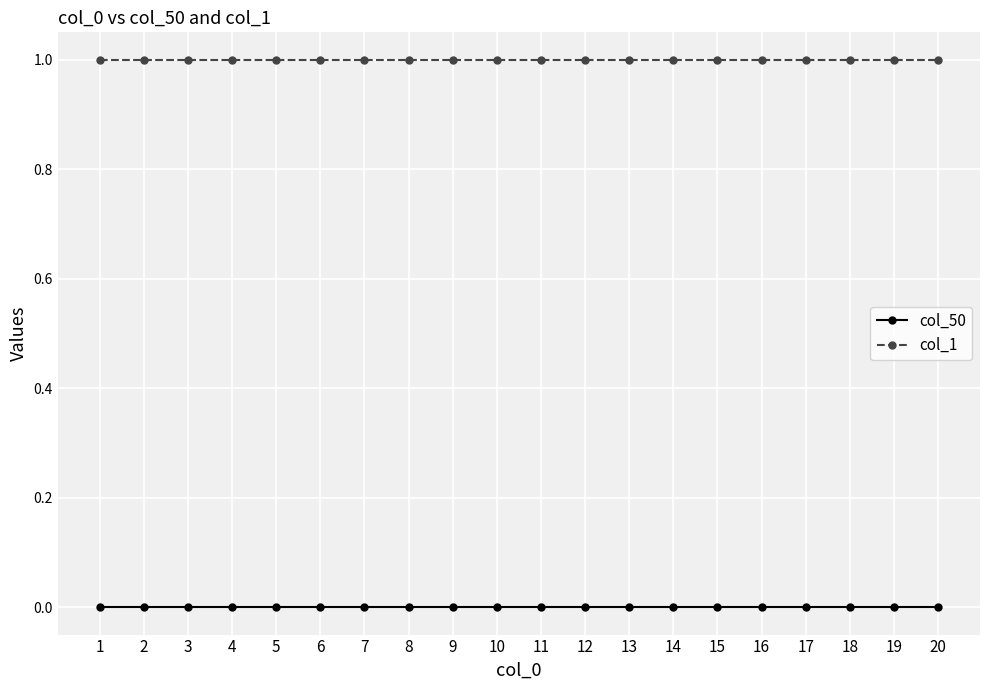

Rank the series by their average value, from lowest to highest.

col_50, col_1